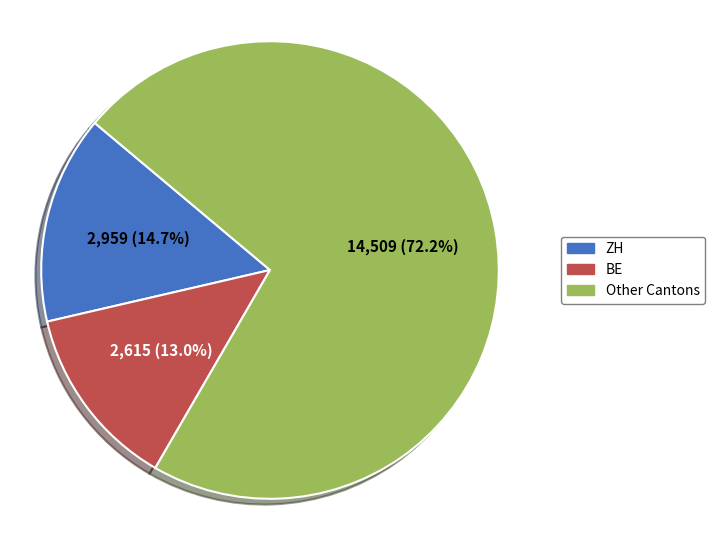

Which slice is the largest?

Other Cantons